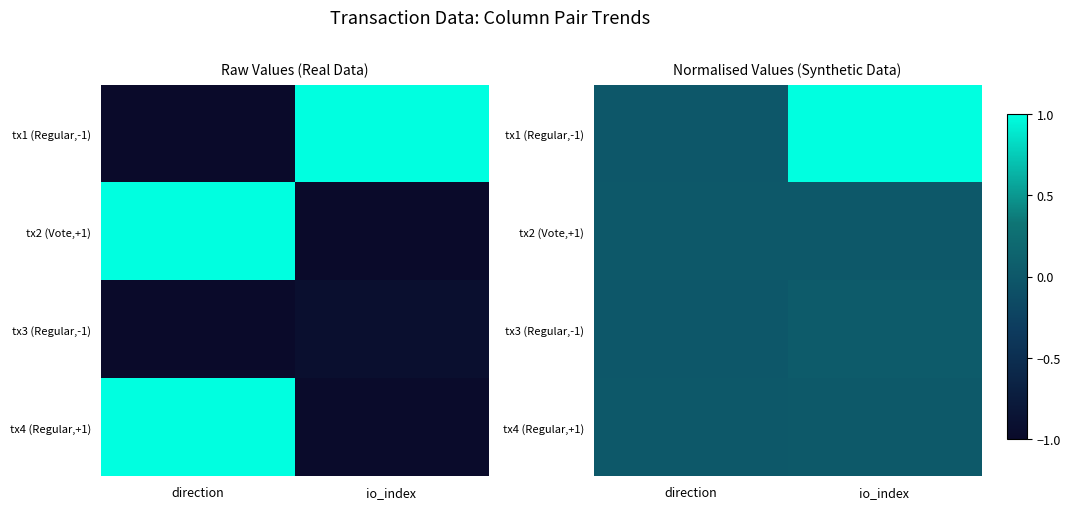

Which series changed the most between direction and io_index?

tx1 (Regular,-1)